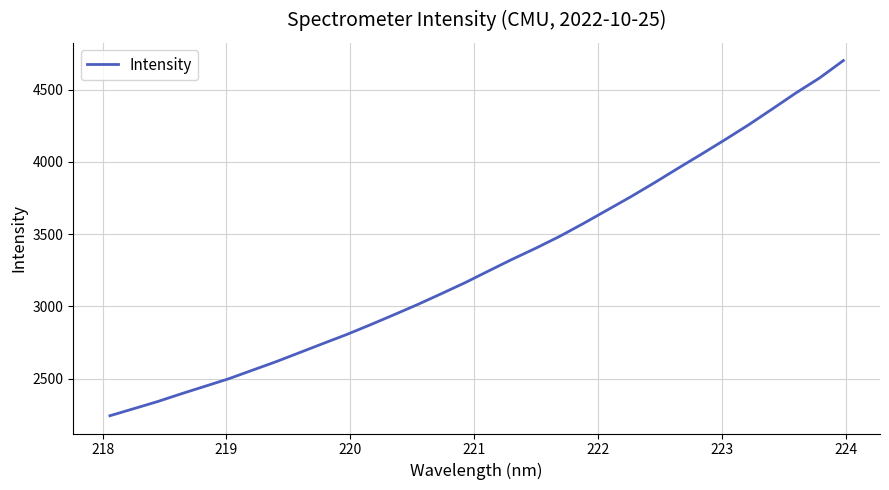

What is the difference between the maximum and minimum values?

2458.6